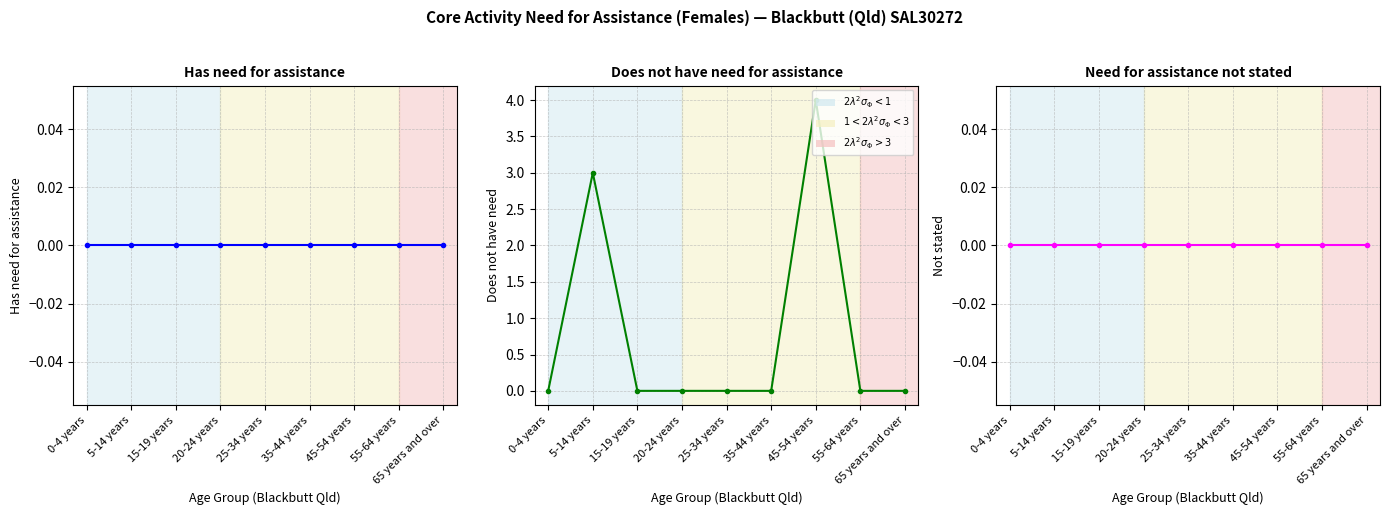

The Does not have need for assistance series shows -2 at 20-24 years. True or false?

False